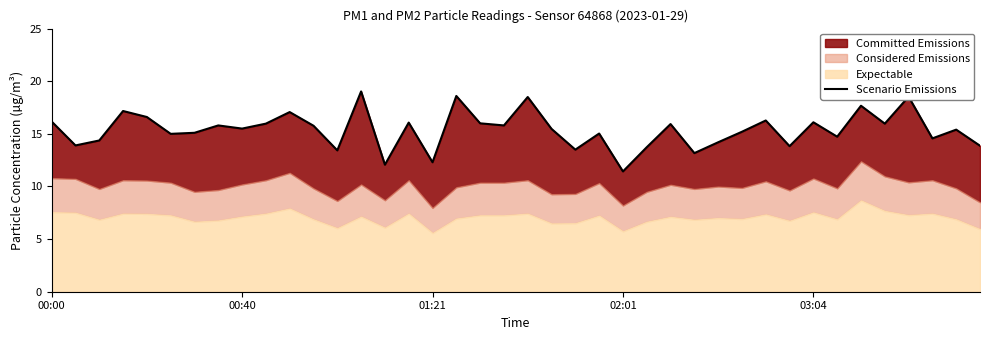

True or false: the data shows 25.5 at 02:01.

False